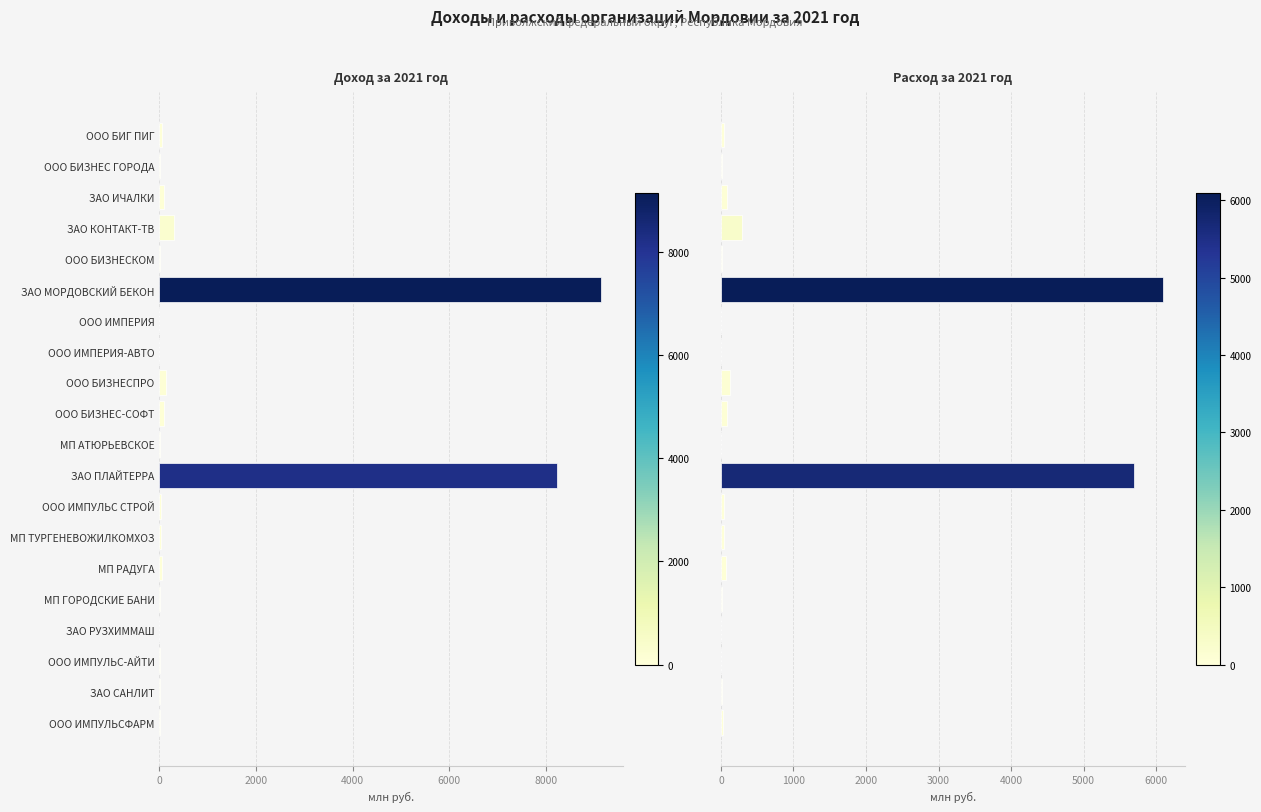

What is the difference between the highest and lowest values at ООО БИЗНЕС-СОФТ?

13.4